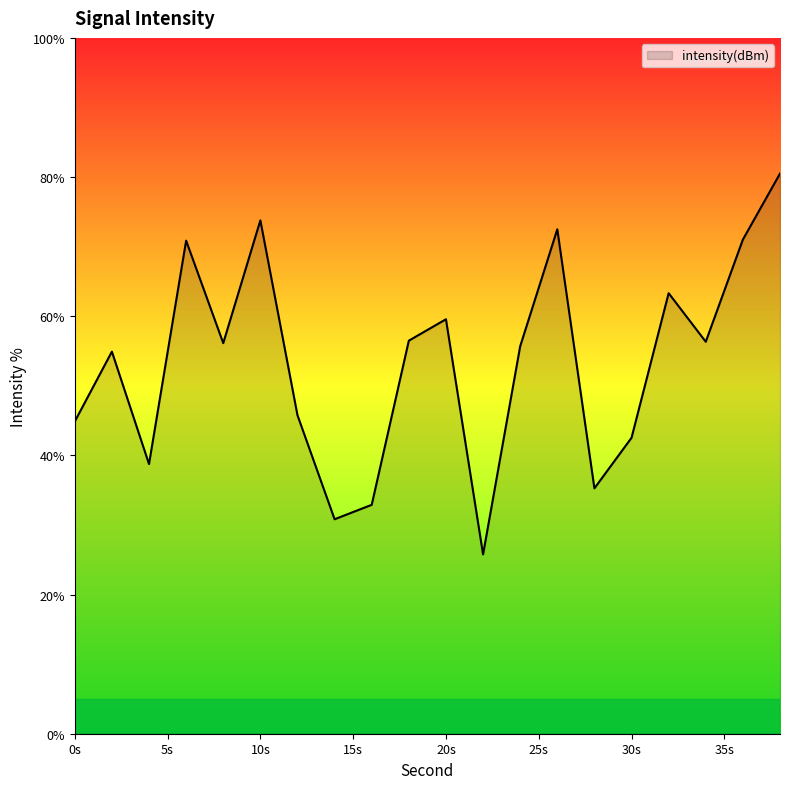

How many categories are shown in the chart?

20